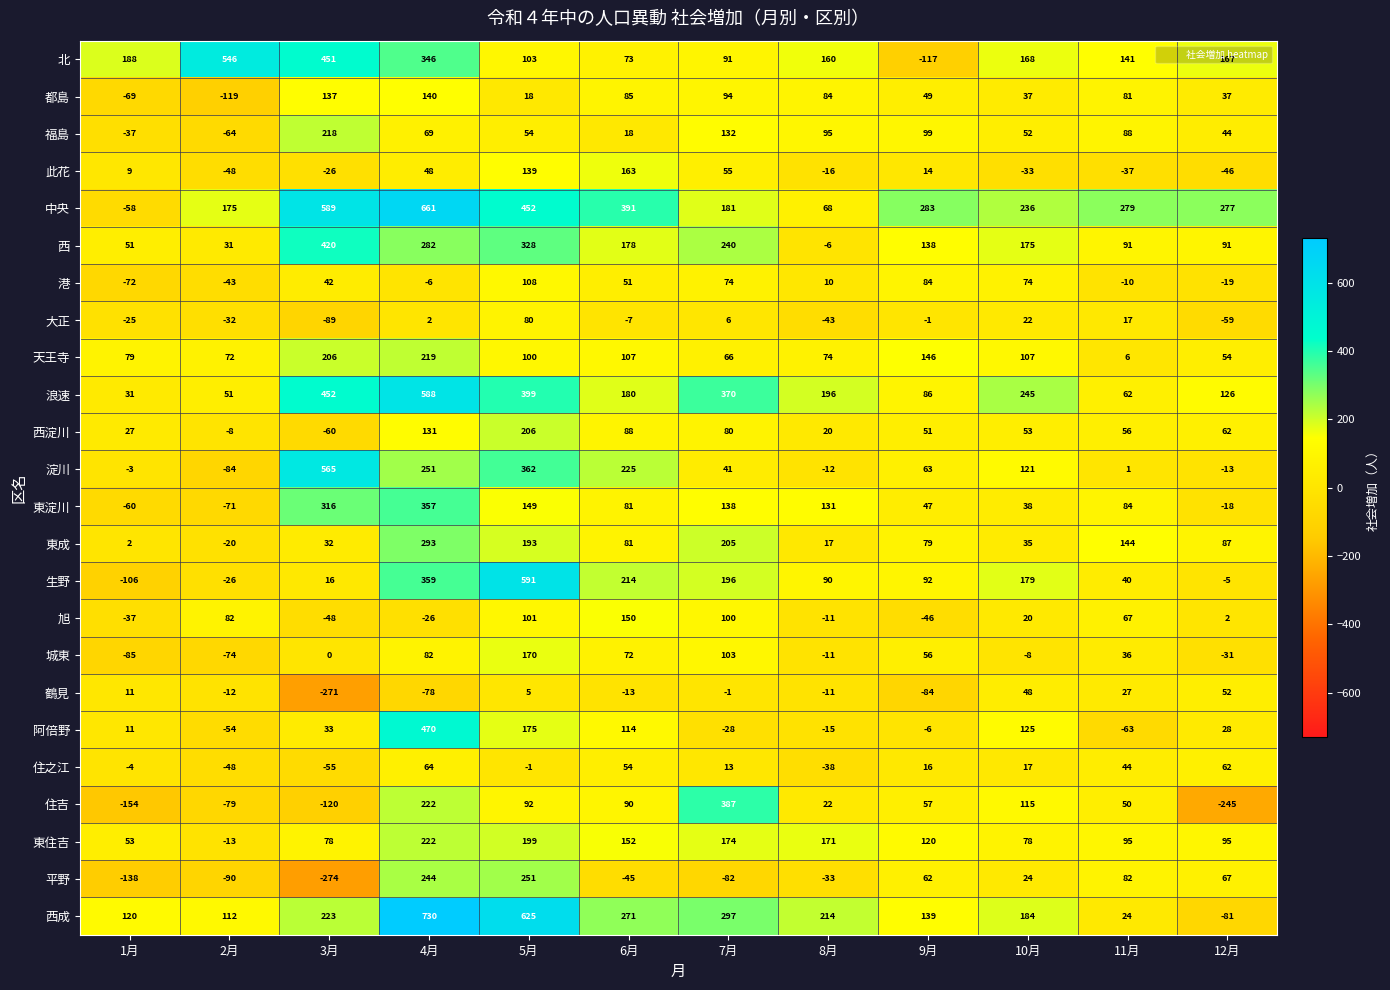

At how many categories does at least one series exceed 143?

12